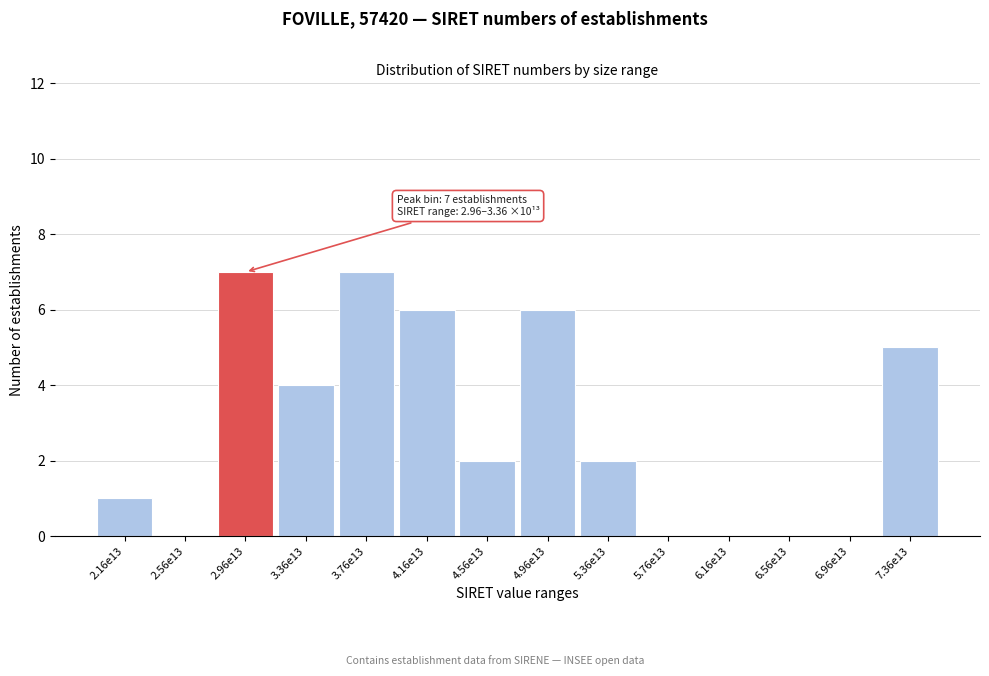

Reading right to left, extract all data points from this chart.

7.36e13=5	6.96e13=0	6.56e13=0	6.16e13=0	5.76e13=0	5.36e13=2	4.96e13=6	4.56e13=2	4.16e13=6	3.76e13=7	3.36e13=4	2.96e13=7	2.56e13=0	2.16e13=1